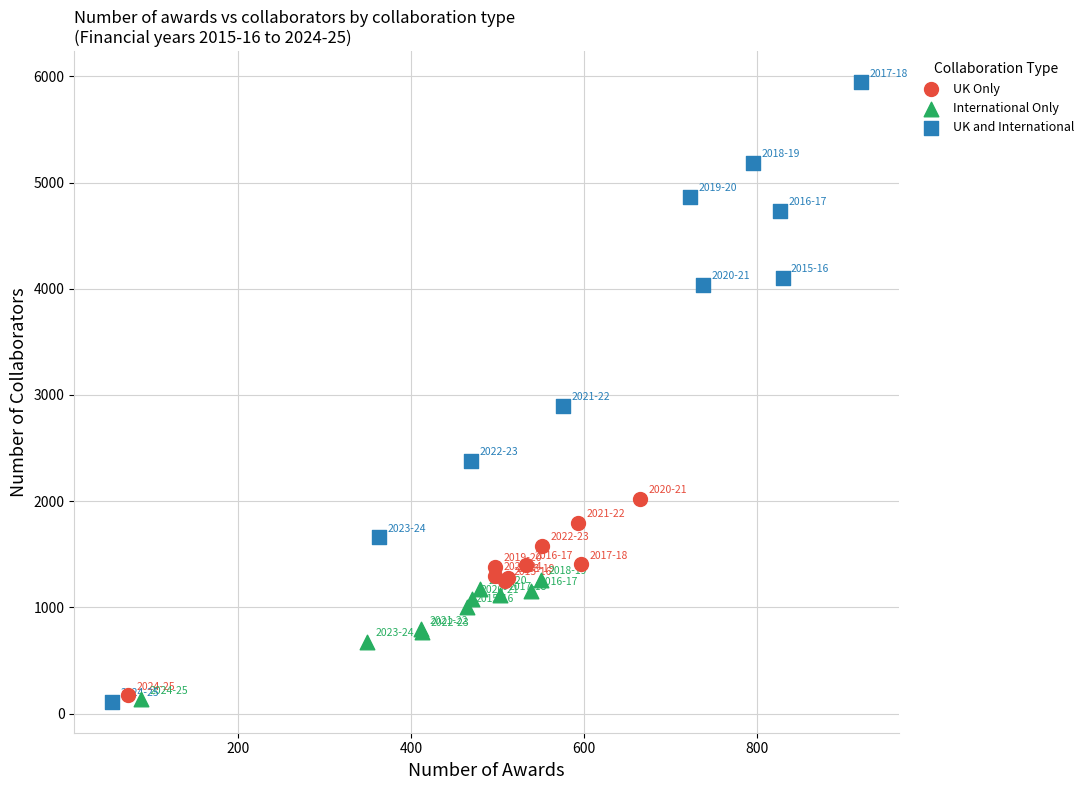

Which series contains the highest Y value?

UK and International